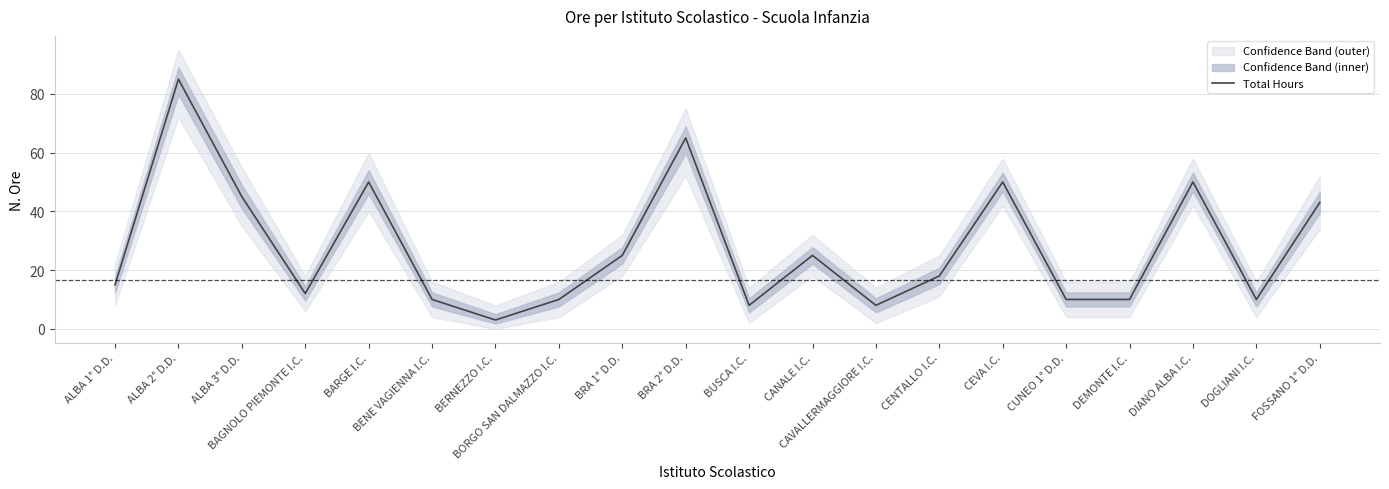

Where is the first local maximum?

ALBA 2° D.D.